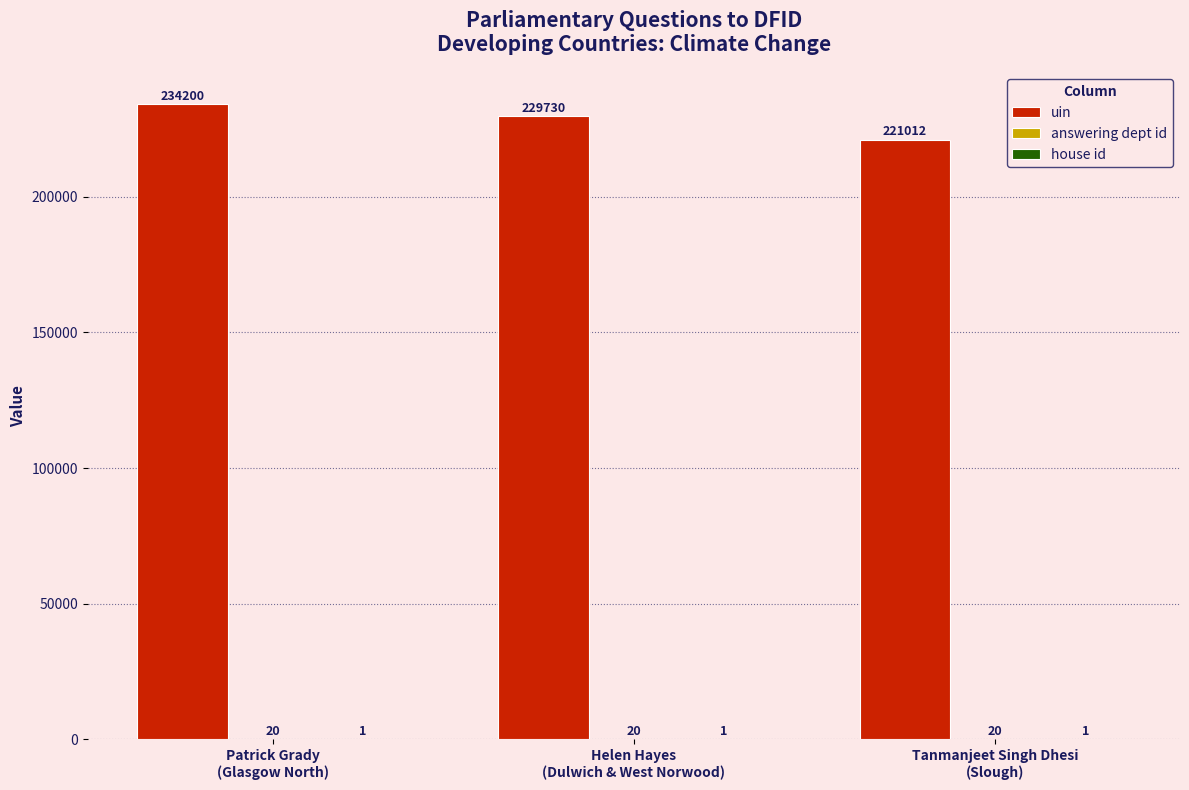

What is the maximum value shown in the chart?

234200